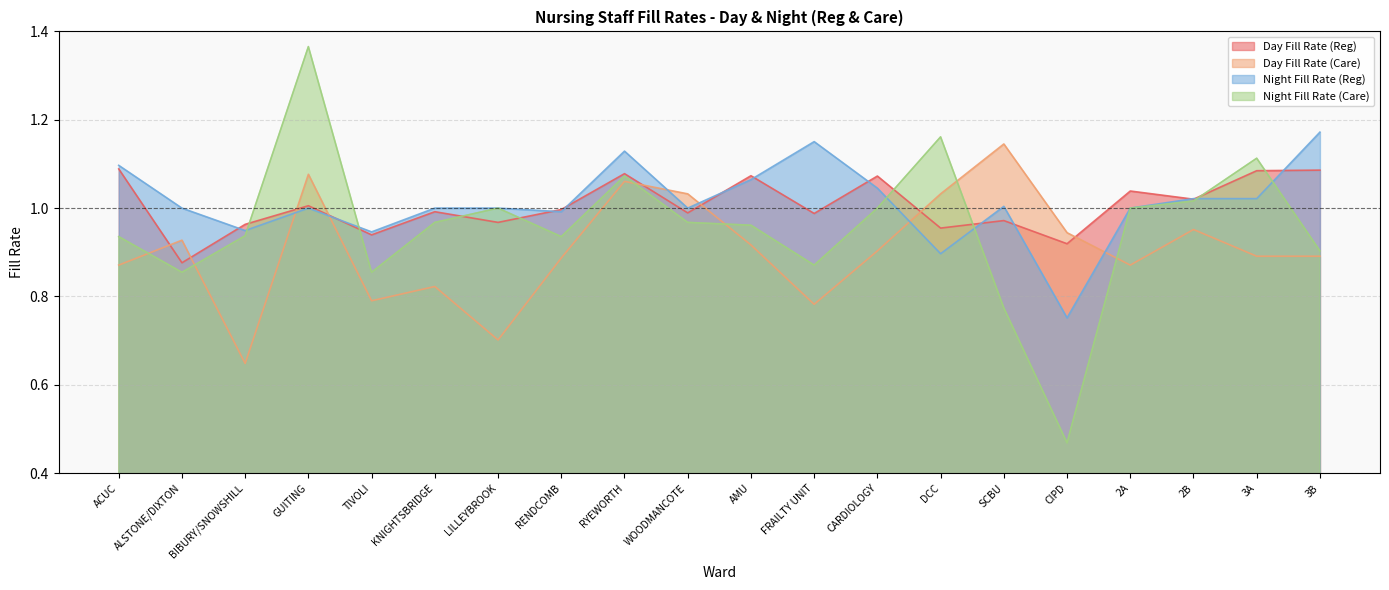

Reading right to left, extract all data points from this chart.

Day Fill Rate (Reg): 1.1	1.1	1.0	1.0	0.9	1.0	1.0	1.1	1.0	1.1	1.0	1.1	1.0	1.0	1.0	0.9	1.0	1.0	0.9	1.1
Day Fill Rate (Care): 0.9	0.9	1.0	0.9	0.9	1.1	1.0	0.9	0.8	0.9	1.0	1.1	0.9	0.7	0.8	0.8	1.1	0.6	0.9	0.9
Night Fill Rate (Reg): 1.2	1.0	1.0	1.0	0.8	1.0	0.9	1.0	1.2	1.1	1.0	1.1	1.0	1.0	1.0	0.9	1.0	0.9	1.0	1.1
Night Fill Rate (Care): 0.9	1.1	1.0	1.0	0.5	0.8	1.2	1.0	0.9	1.0	1.0	1.1	0.9	1.0	1.0	0.9	1.4	0.9	0.9	0.9